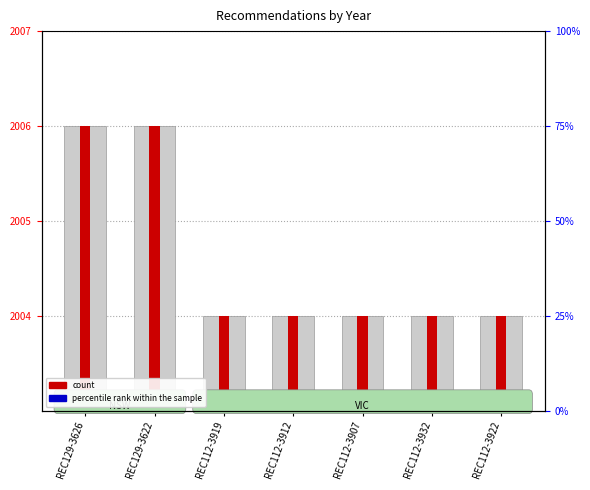

What is the difference between the highest and lowest values at REC112-3912?

2003.8